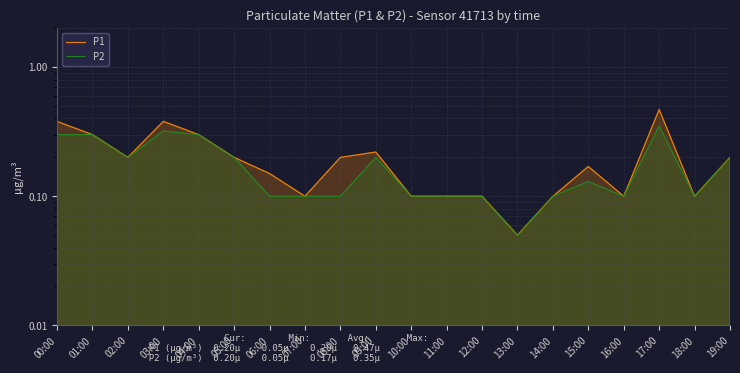

Reading left to right, extract all data points from this chart.

P1: 00:00=0.4	01:00=0.3	02:00=0.2	03:00=0.4	04:00=0.3	05:00=0.2	06:00=0.1	07:00=0.1	08:00=0.2	09:00=0.2	10:00=0.1	11:00=0.1	12:00=0.1	13:00=0.1	14:00=0.1	15:00=0.2	16:00=0.1	17:00=0.5	18:00=0.1	19:00=0.2
P2: 00:00=0.3	01:00=0.3	02:00=0.2	03:00=0.3	04:00=0.3	05:00=0.2	06:00=0.1	07:00=0.1	08:00=0.1	09:00=0.2	10:00=0.1	11:00=0.1	12:00=0.1	13:00=0.1	14:00=0.1	15:00=0.1	16:00=0.1	17:00=0.3	18:00=0.1	19:00=0.2